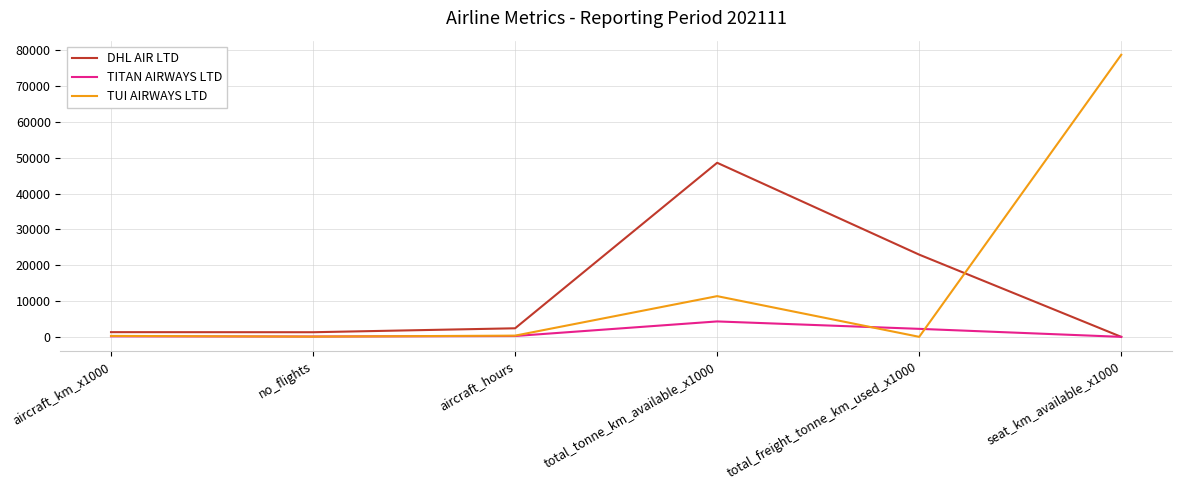

Which series changed the most between aircraft_km_x1000 and total_tonne_km_available_x1000?

DHL AIR LTD